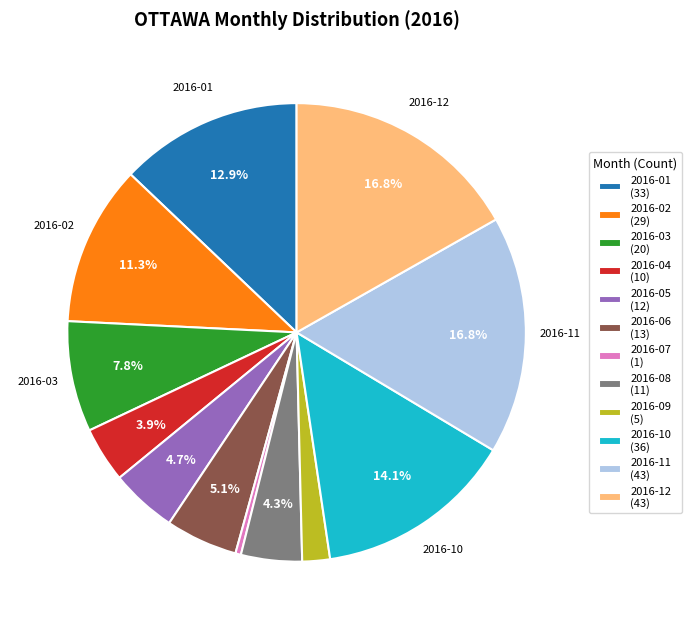

Which slice is the smallest?

2016-07